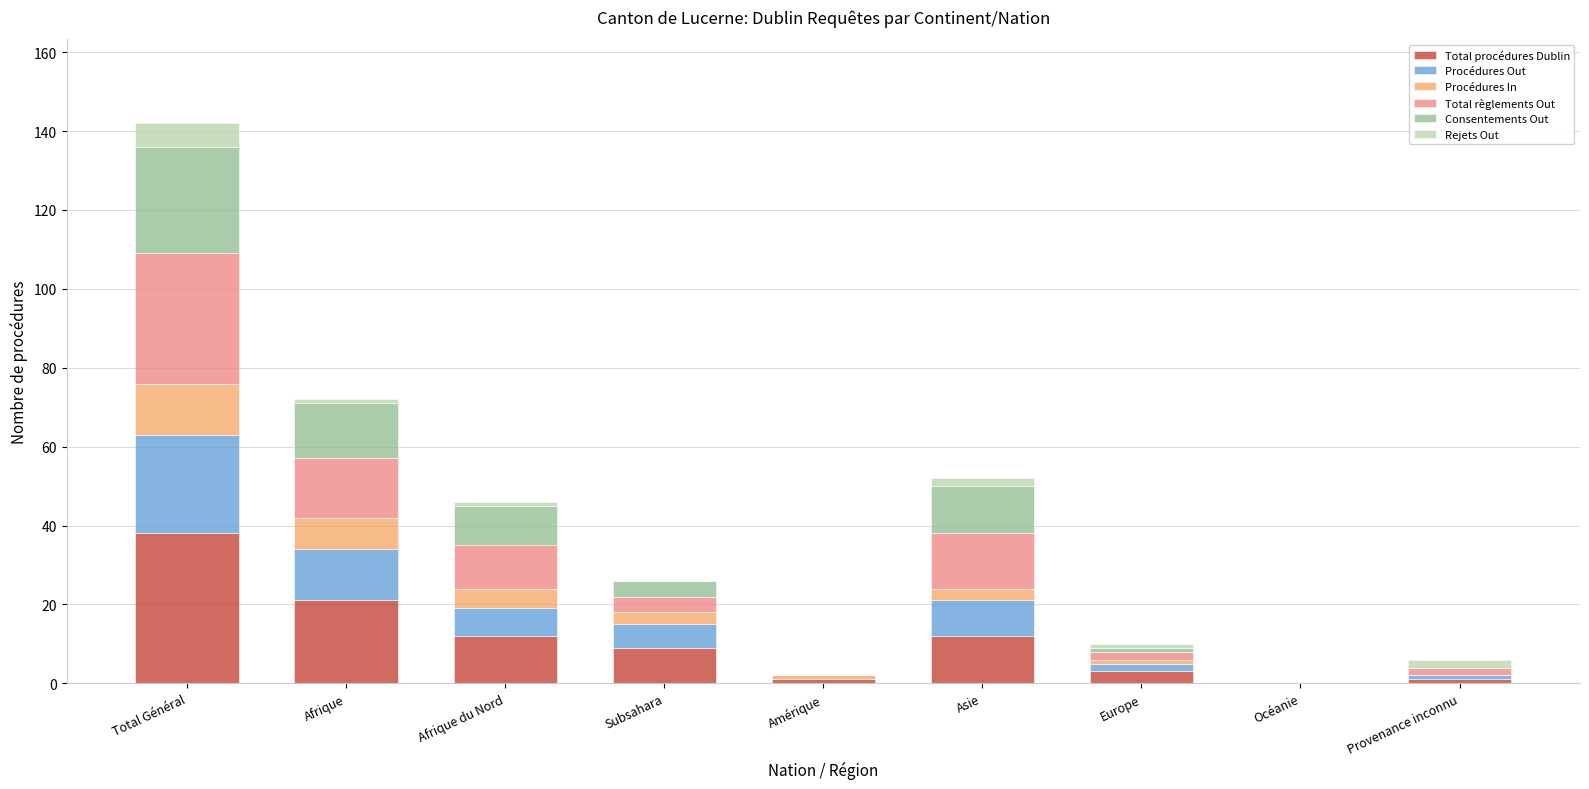

At which category is the sum across all series the highest?

Total Général